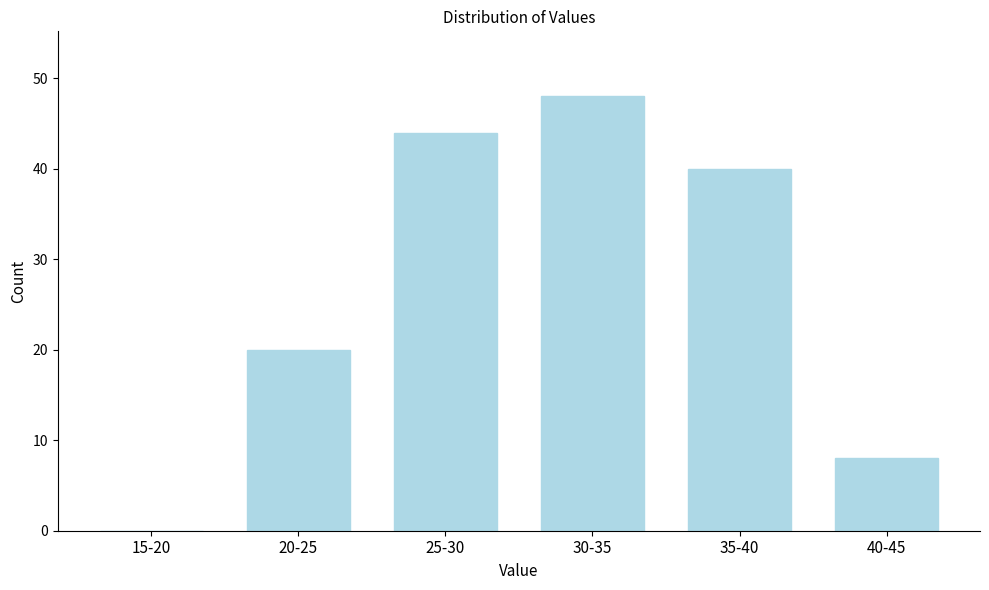

Reading left to right, what are all the values shown in this chart?

15-20=0	20-25=20	25-30=44	30-35=48	35-40=40	40-45=8